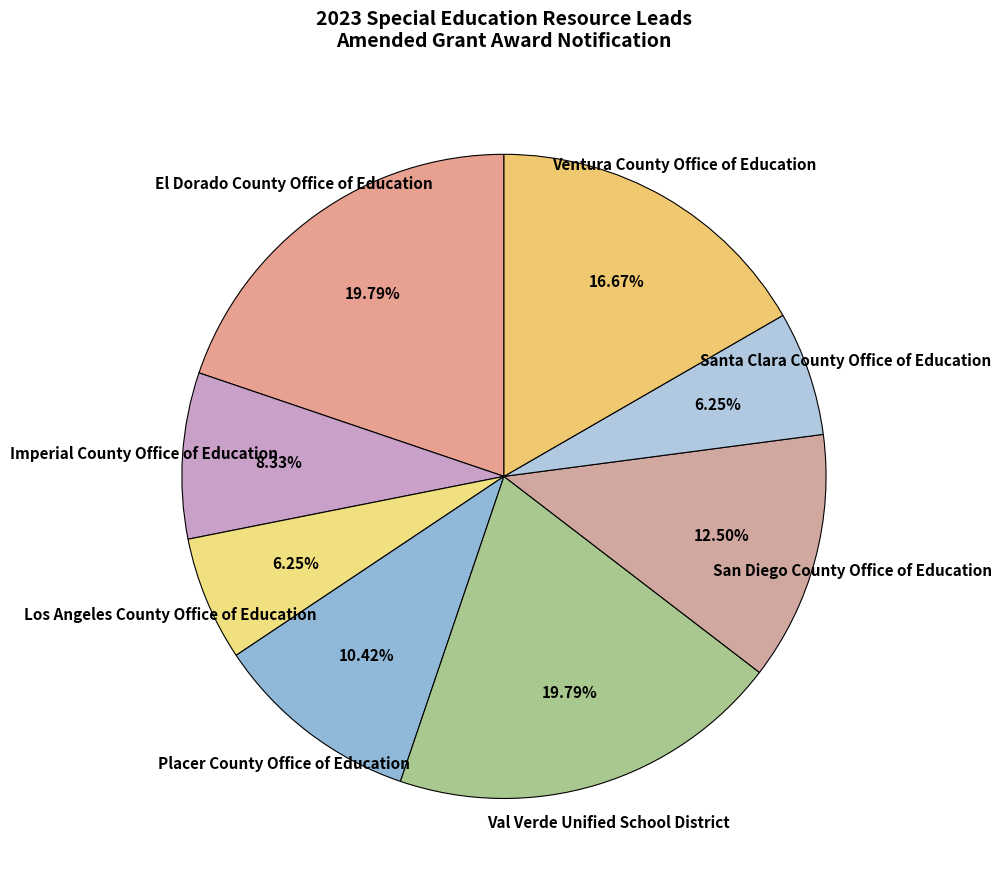

How many slices are in this pie chart?

8